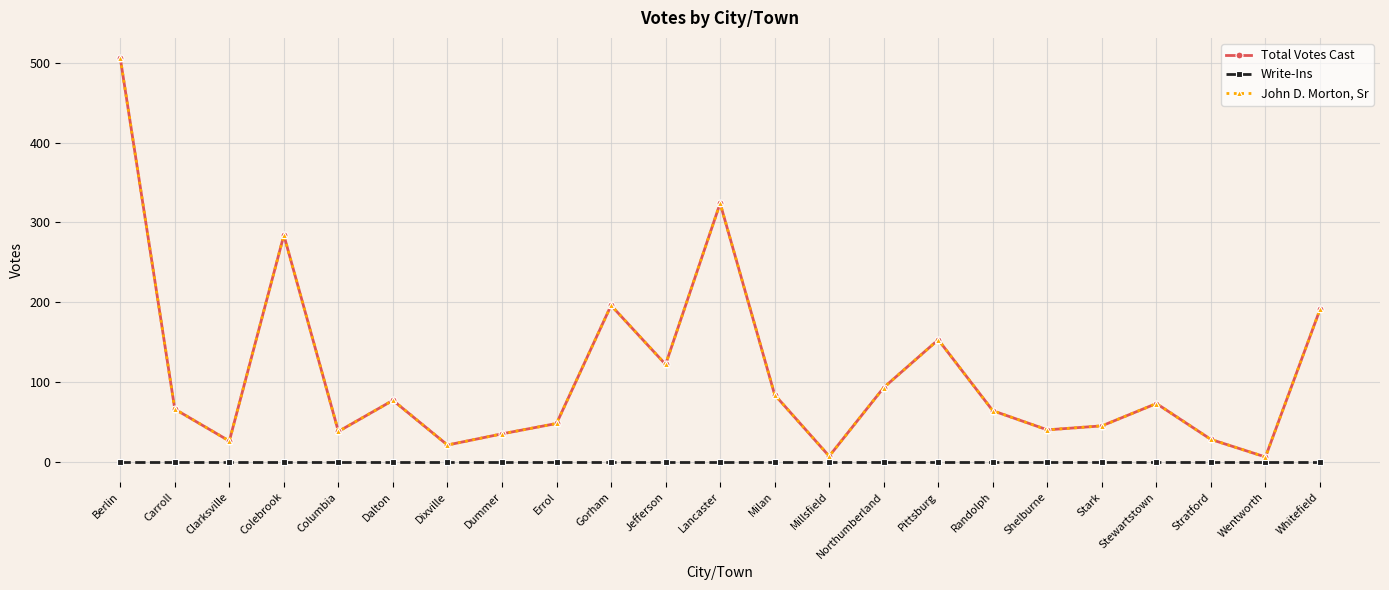

What is the difference between the highest and lowest values at Stewartstown?

73